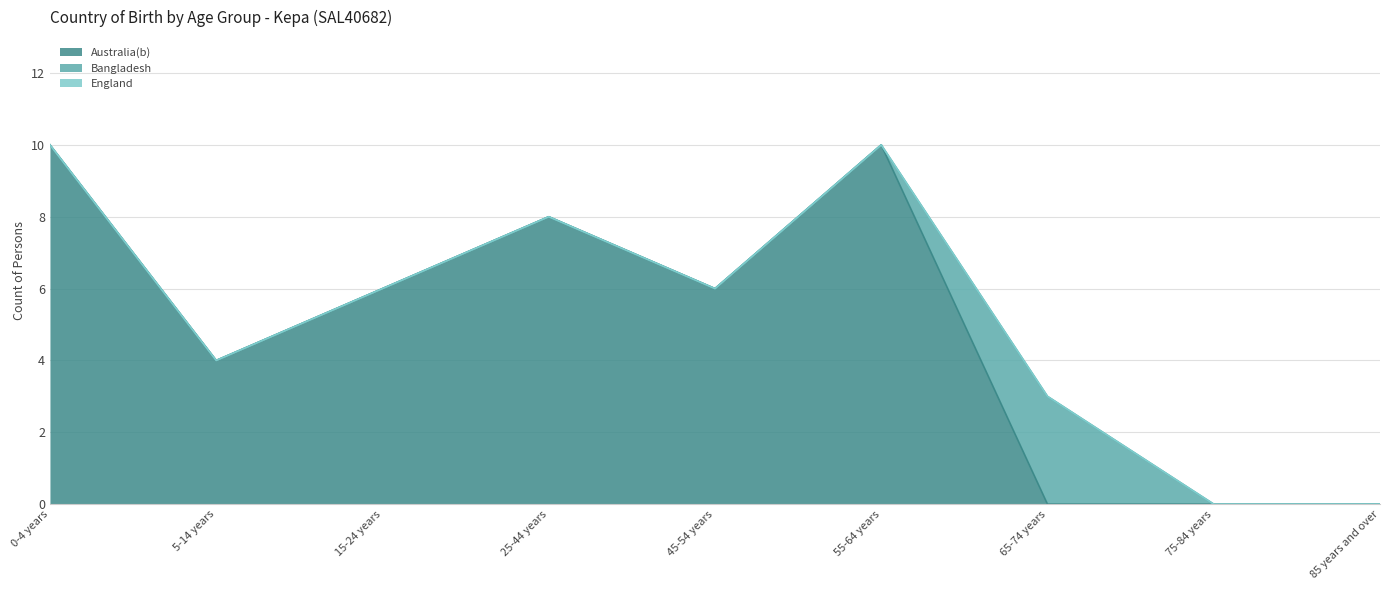

Which series ends up on top after the final intersection of Australia(b) and Bangladesh?

Bangladesh